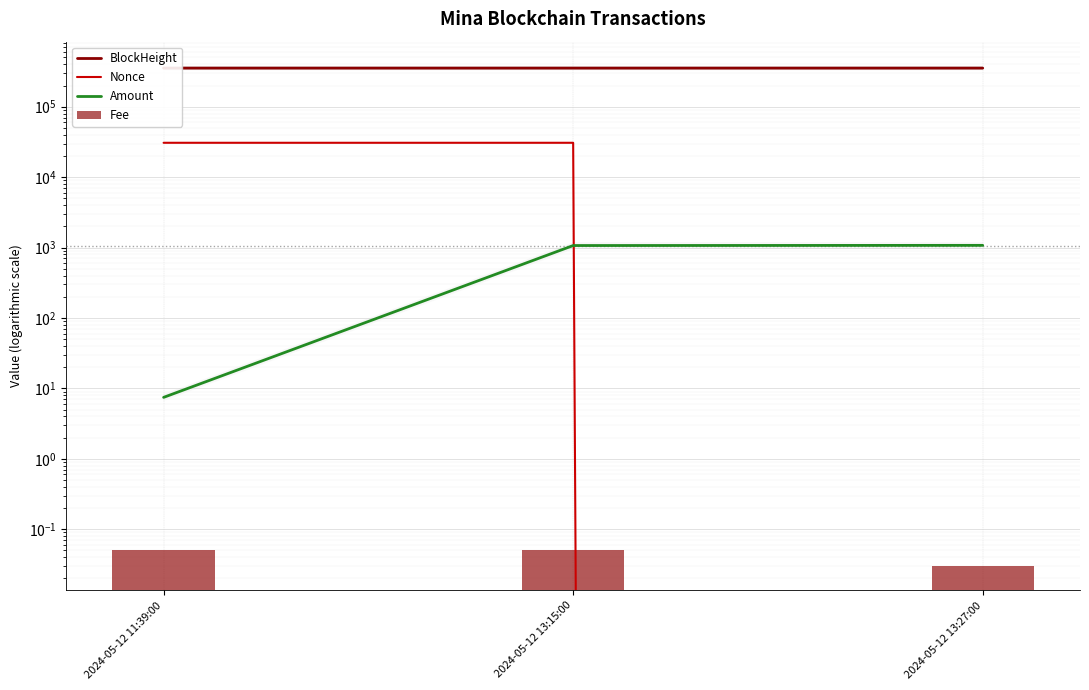

The value of BlockHeight at 2024-05-12 13:27:00 is 353408.0. True or false?

True